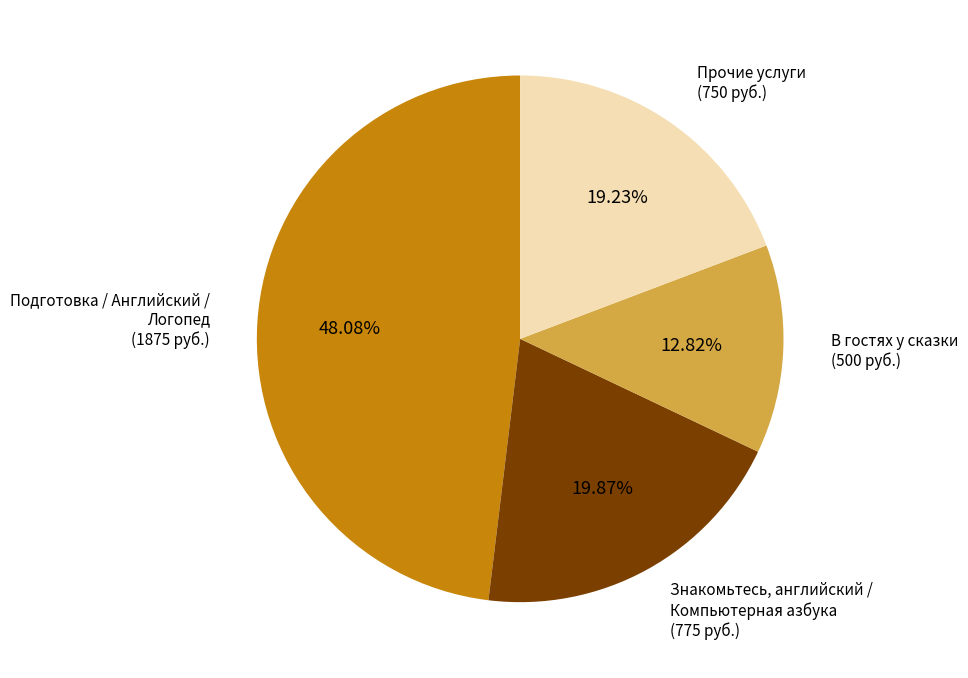

Count the number of slices in the pie.

4